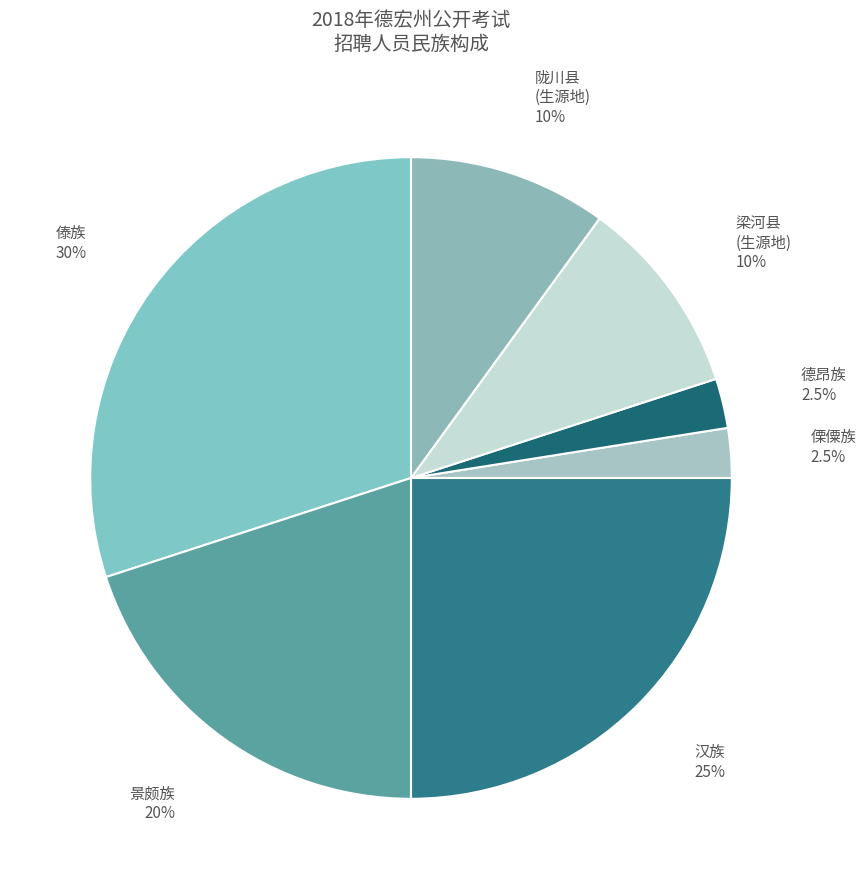

Is there a majority slice in this chart?

No